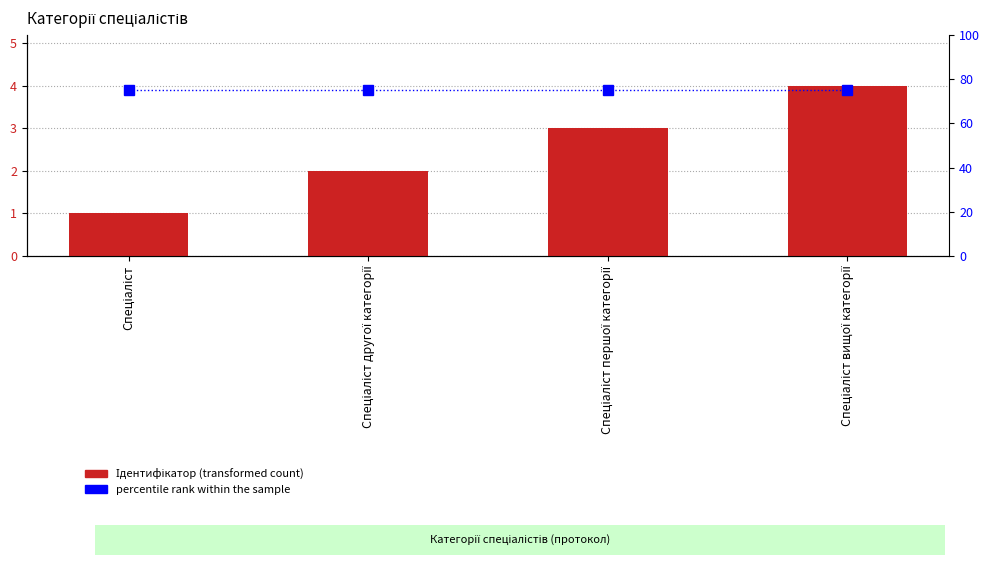

Which series has the widest spread of values?

Ідентифікатор